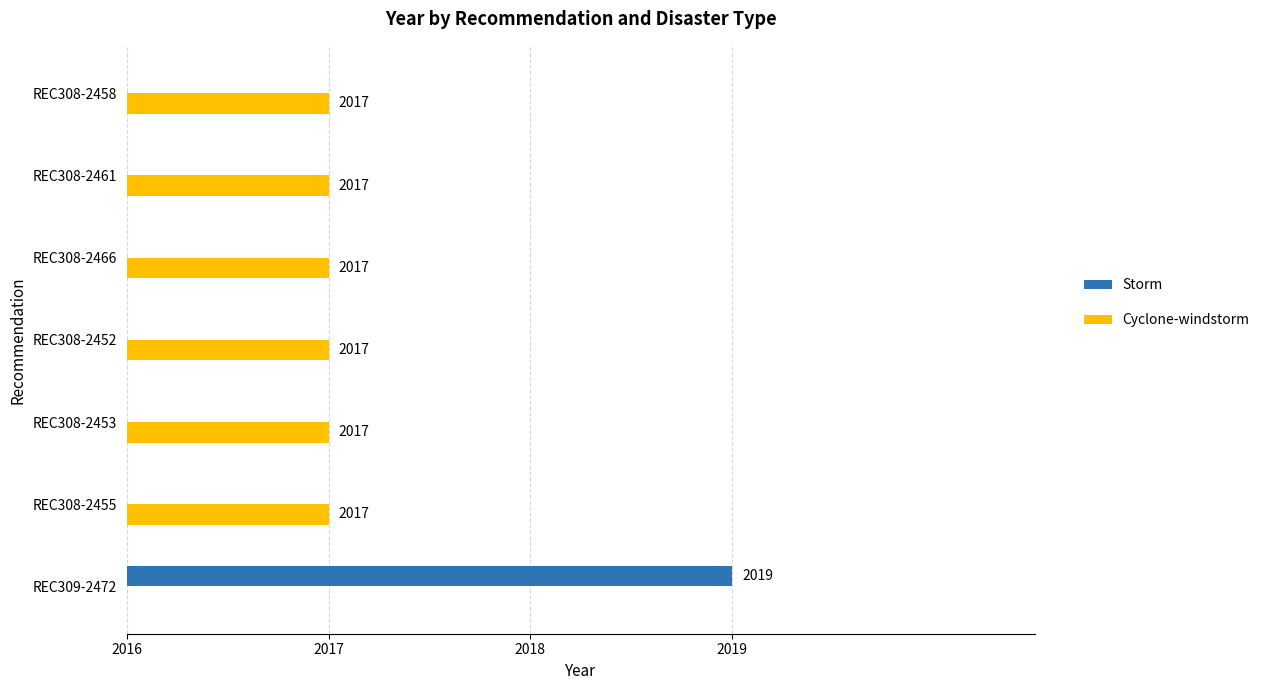

What are all the series names shown in the legend?

Storm, Cyclone-windstorm